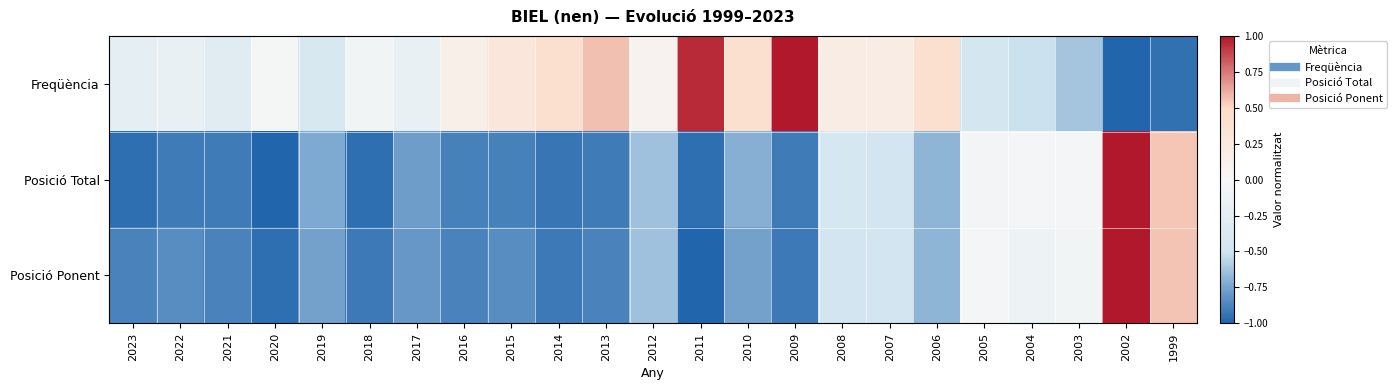

What is the greatest value displayed?

1.0